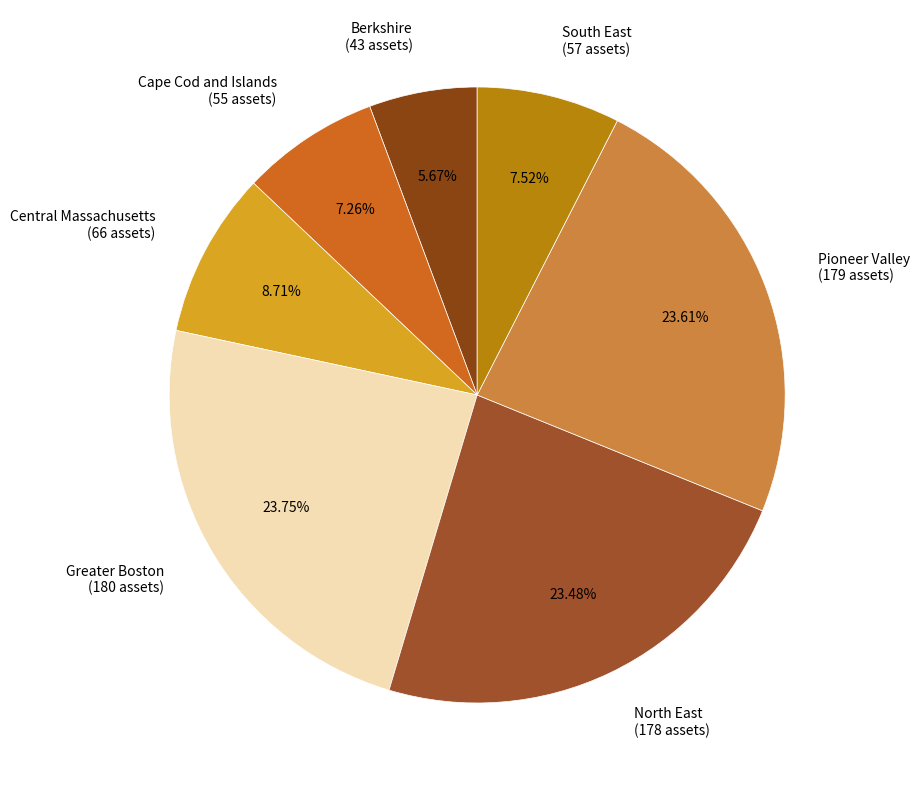

Is there a majority slice in this chart?

No